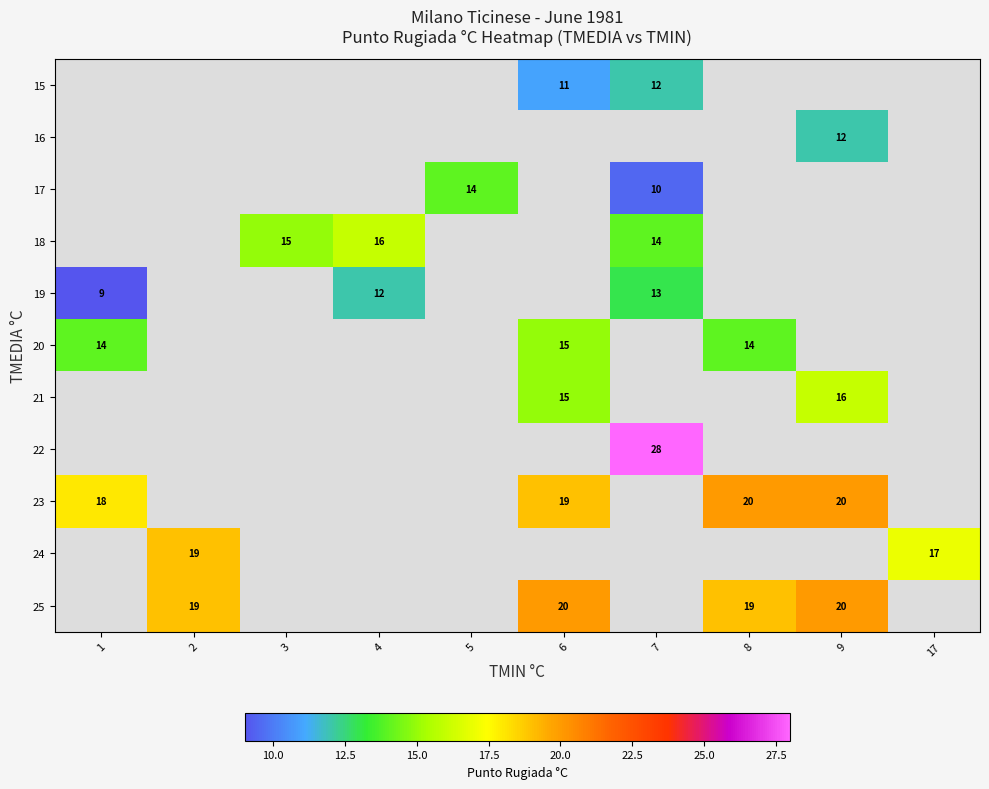

At which category does the chart reach its minimum across all series?

1